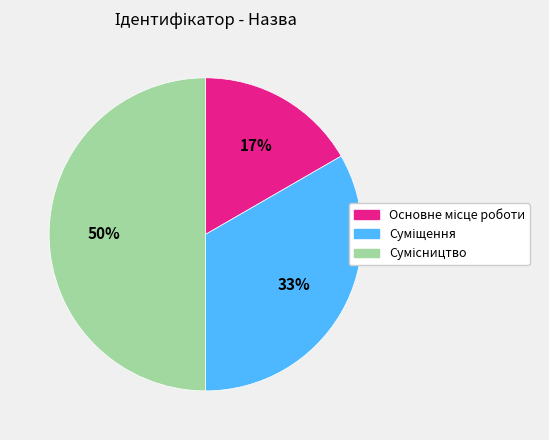

To the nearest percent, what is the average slice percentage?

33%